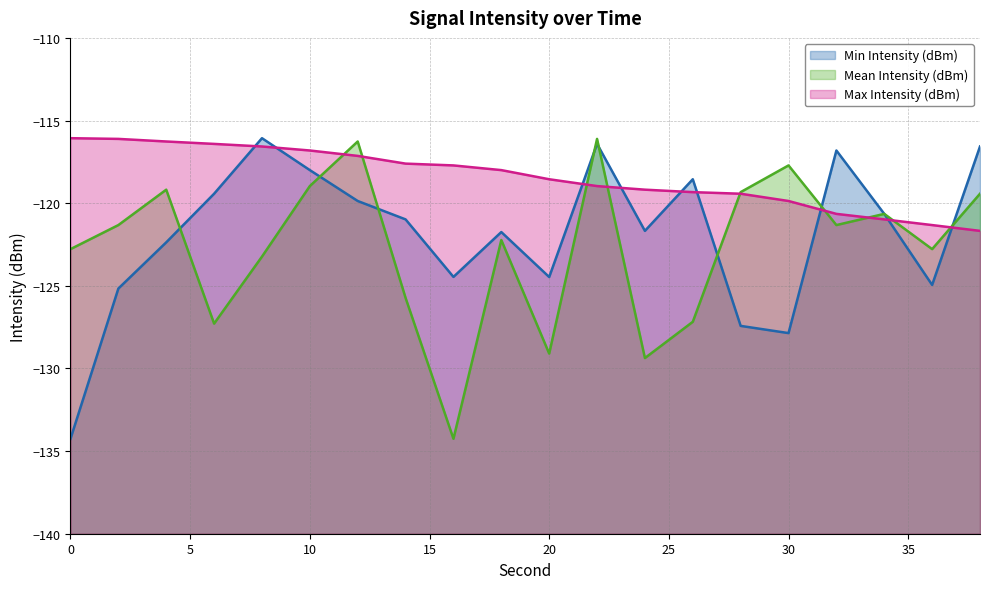

Reading left to right, extract all data points from this chart.

Min Intensity (dBm): 0=-134.3	2=-125.2	4=-122.4	6=-119.4	8=-116.1	10=-118.0	12=-119.9	14=-121.0	16=-124.5	18=-121.7	20=-124.5	22=-116.4	24=-121.7	26=-118.6	28=-127.4	30=-127.9	32=-116.8	34=-120.6	36=-124.9	38=-116.6
Mean Intensity (dBm): 0=-122.8	2=-121.3	4=-119.2	6=-127.3	8=-123.2	10=-119.0	12=-116.3	14=-125.7	16=-134.3	18=-122.2	20=-129.1	22=-116.1	24=-129.4	26=-127.2	28=-119.3	30=-117.7	32=-121.3	34=-120.6	36=-122.8	38=-119.4
Max Intensity (dBm): 0=-116.1	2=-116.1	4=-116.3	6=-116.4	8=-116.6	10=-116.8	12=-117.1	14=-117.6	16=-117.7	18=-118.0	20=-118.6	22=-119.0	24=-119.2	26=-119.3	28=-119.4	30=-119.9	32=-120.6	34=-121.0	36=-121.3	38=-121.7